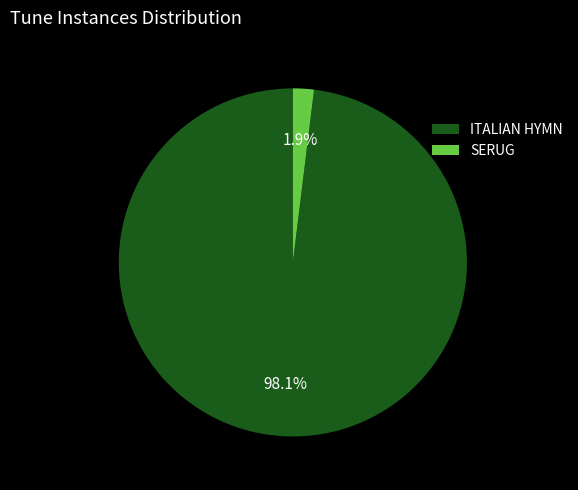

To the nearest percent, what percentage of the pie is ITALIAN HYMN?

98%